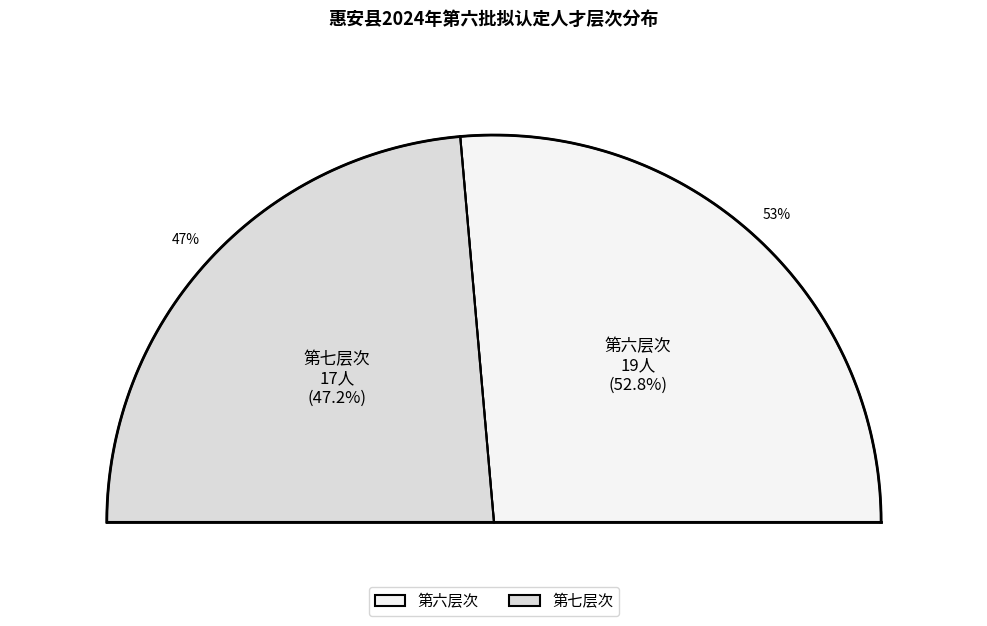

Count the number of slices in the pie.

2